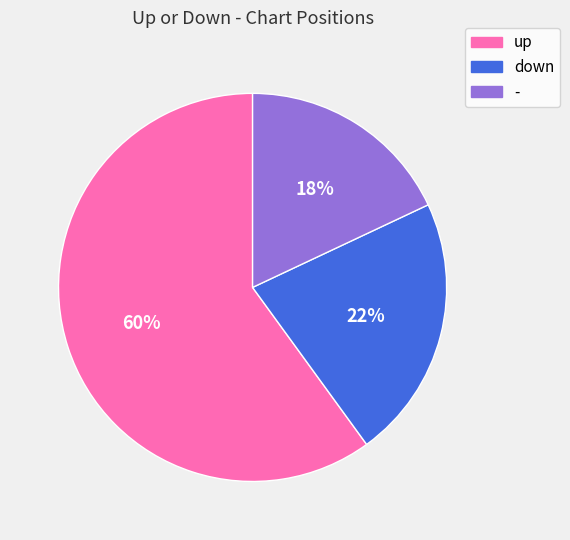

To the nearest percent, what portion does up represent?

60%